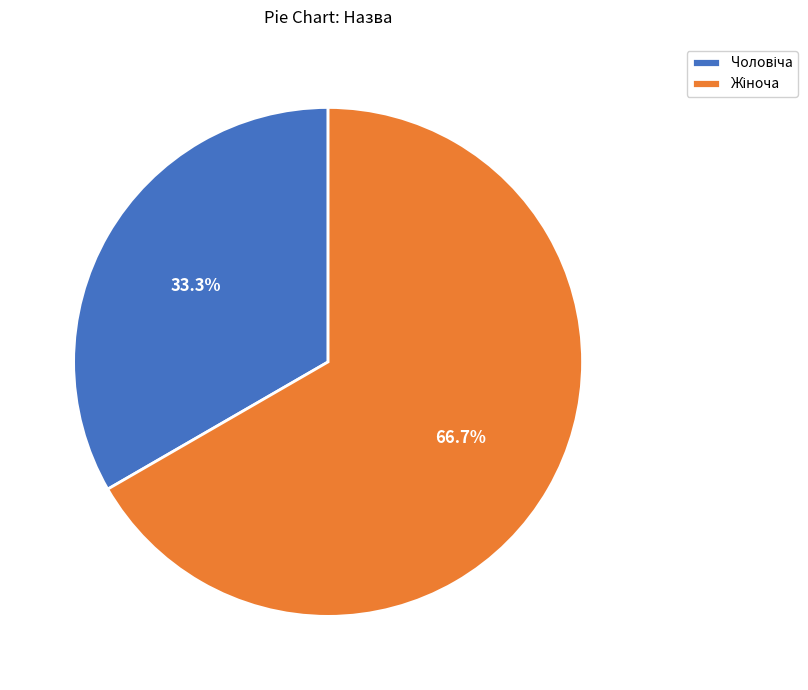

What is the ratio of the value at Чоловіча to the value at Жіноча?

0.5